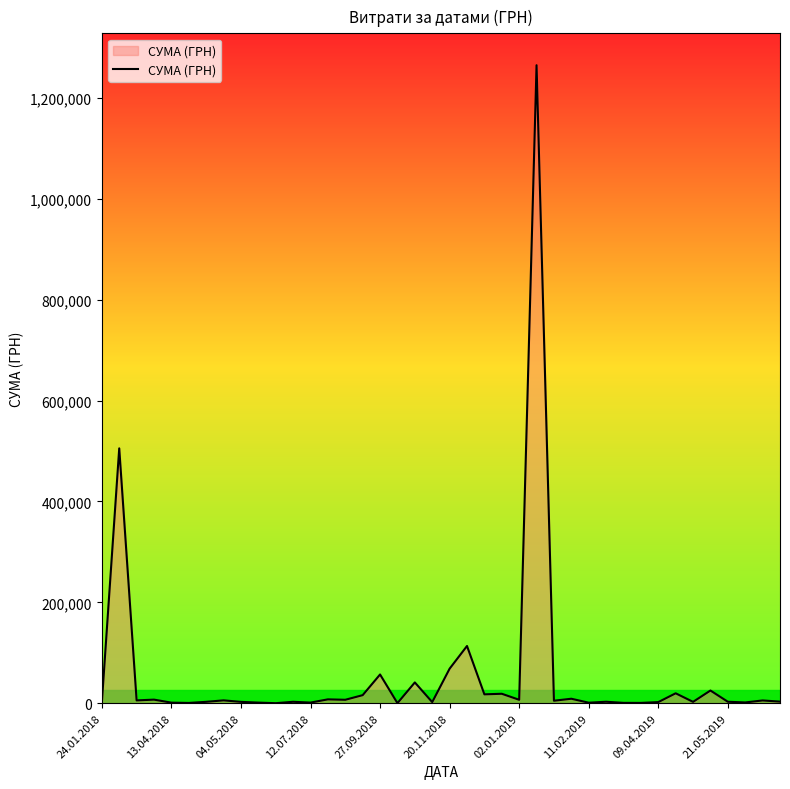

What is the difference between the maximum and minimum values?

1264945.0